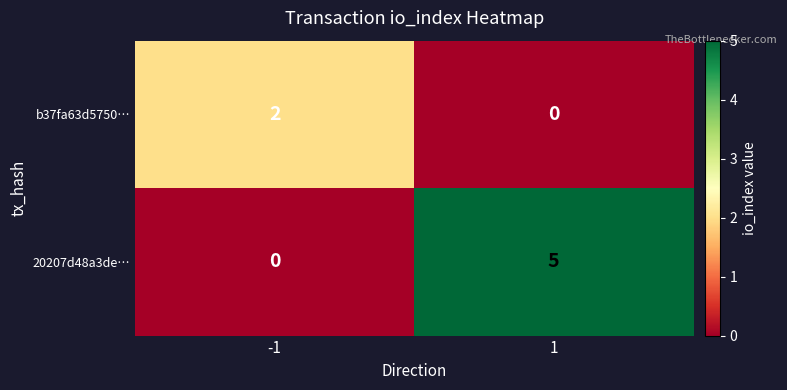

What is the greatest value displayed?

5